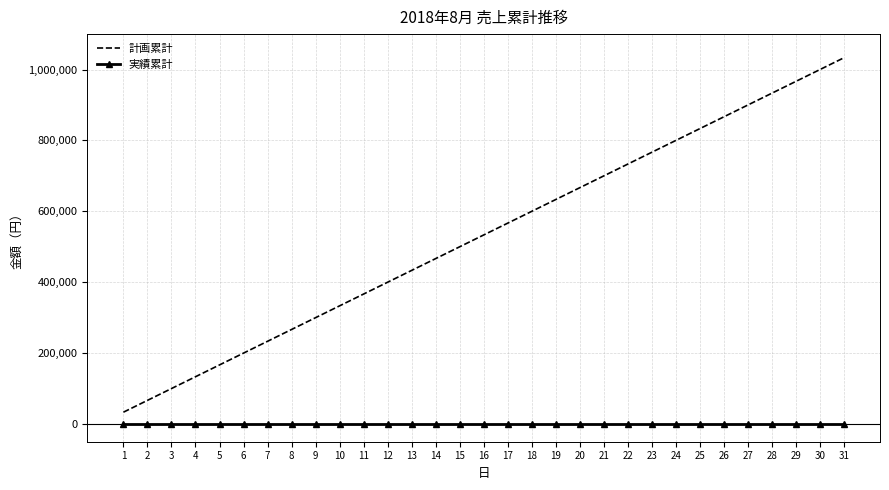

Which series has the widest spread of values?

計画累計